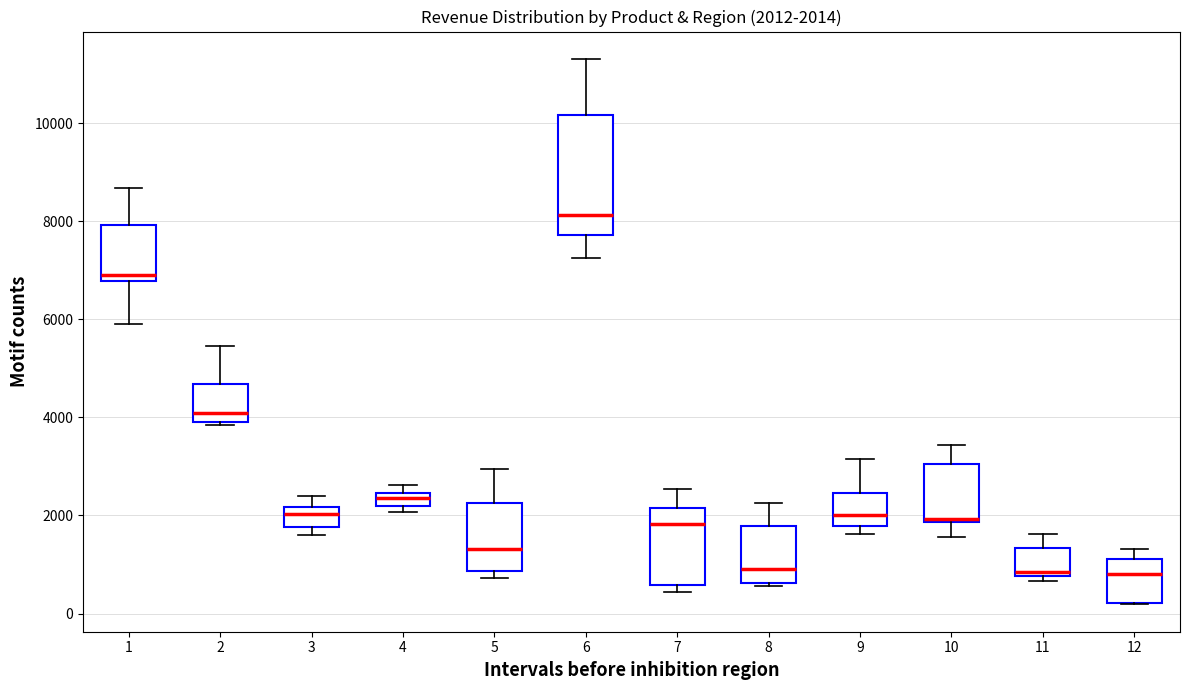

Comparing the boxes themselves (not the whiskers), which one is the tallest?

6